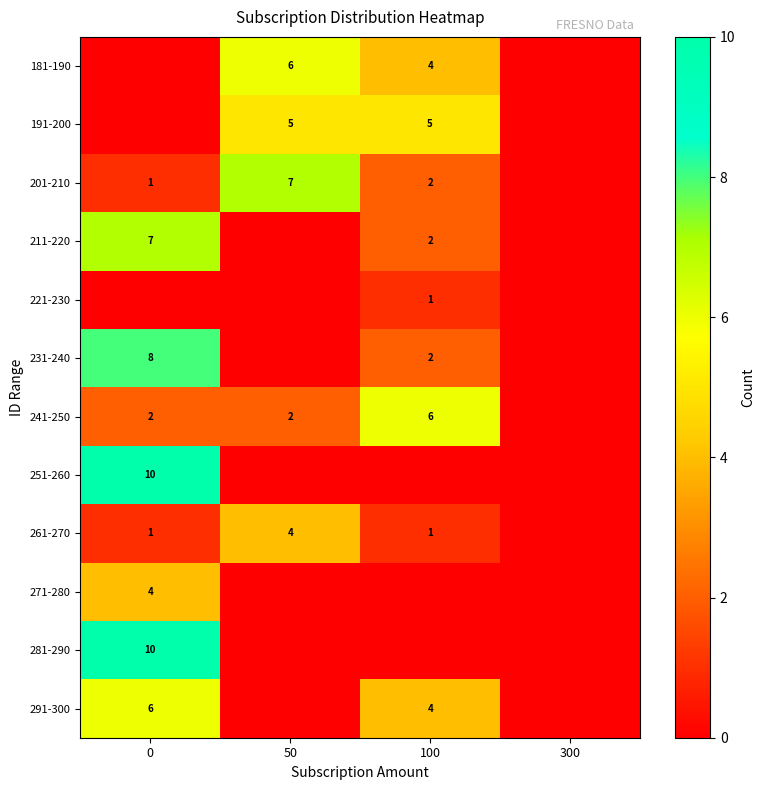

At how many categories does at least one series exceed 9?

1